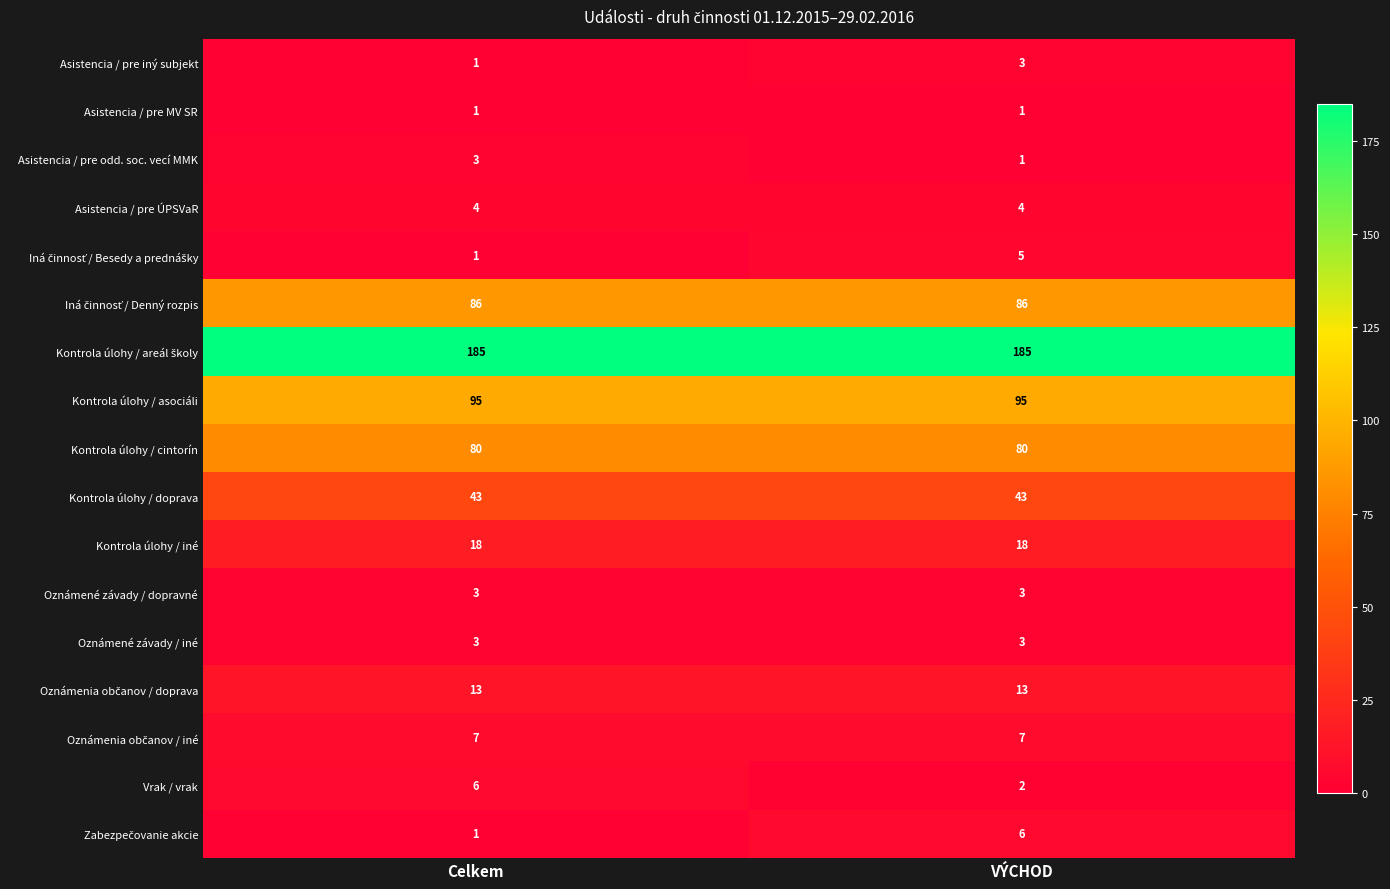

What is the total value across all series at Celkem?

550